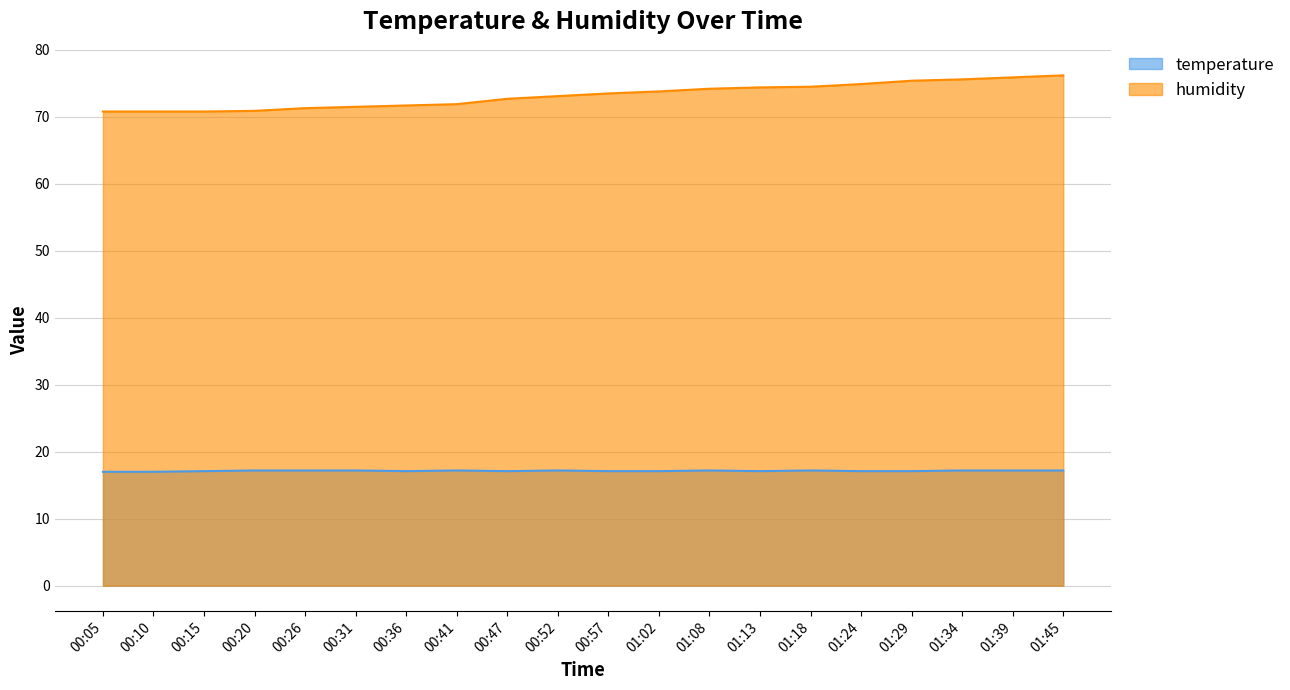

The humidity series shows 71.7 at 00:36. True or false?

True